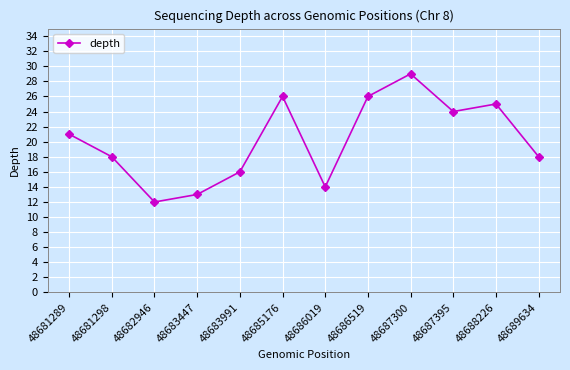

What is the sum of the values at 48687300 and 48689634?

47